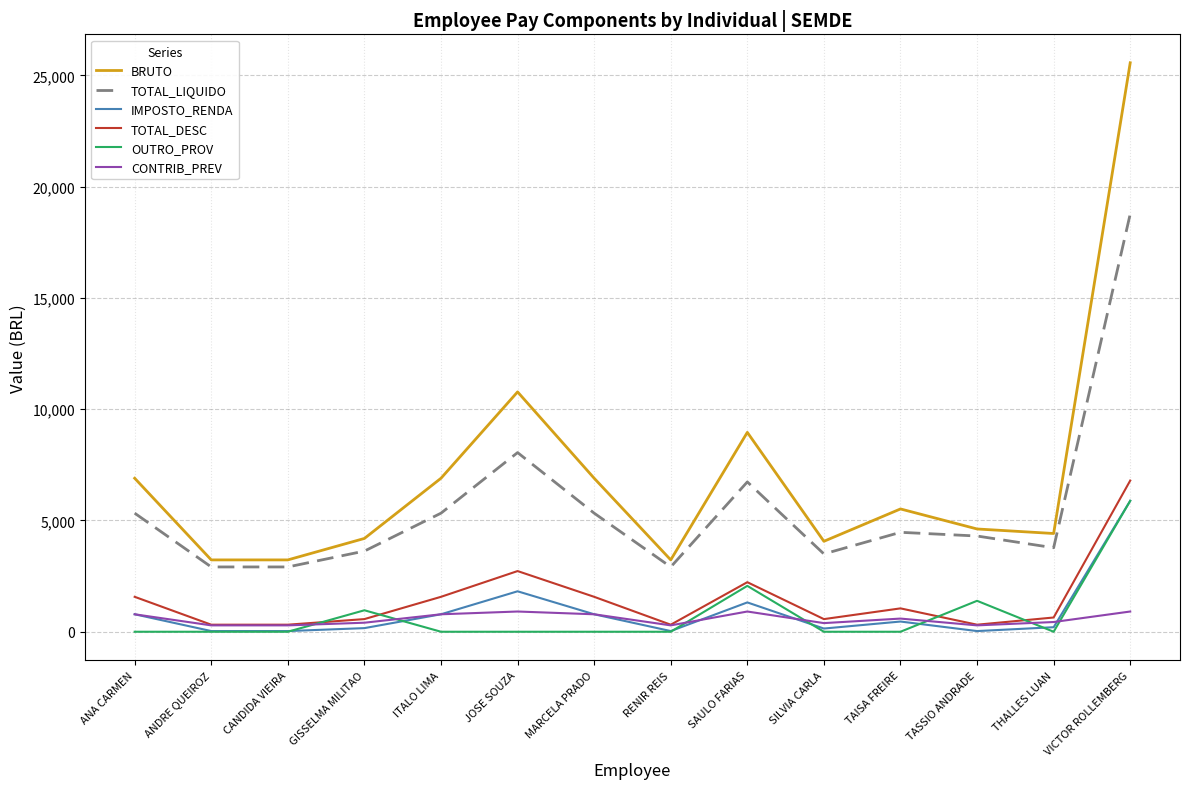

How many lines are shown in the chart?

6